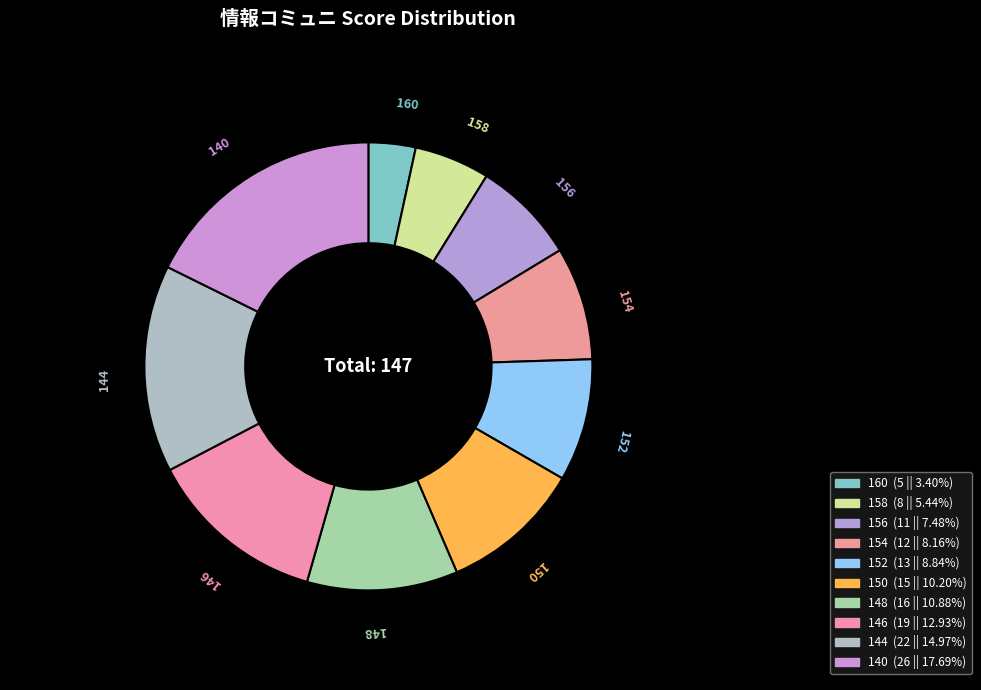

Is 156 the majority of the pie?

No